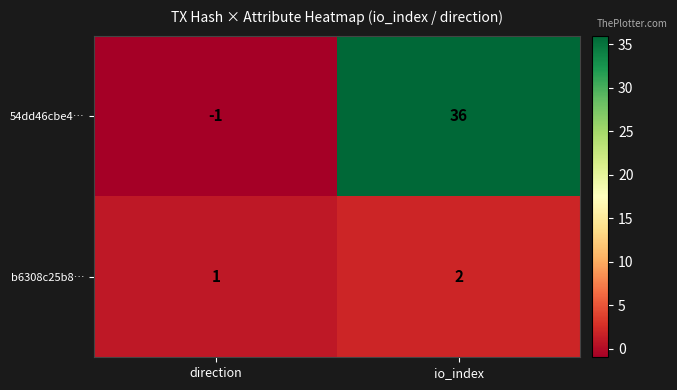

Is it true that 54dd46cbe4… equals 36 at io_index?

True